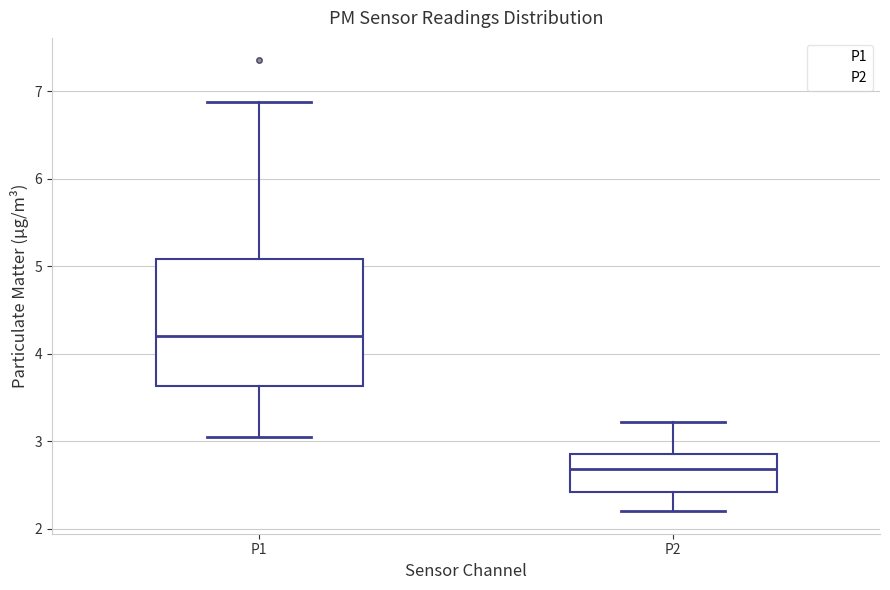

Where does the upper whisker of the box for P2 end on the y-axis? The values are not printed on the chart, so give them approximately, as read against the axis.

3.2